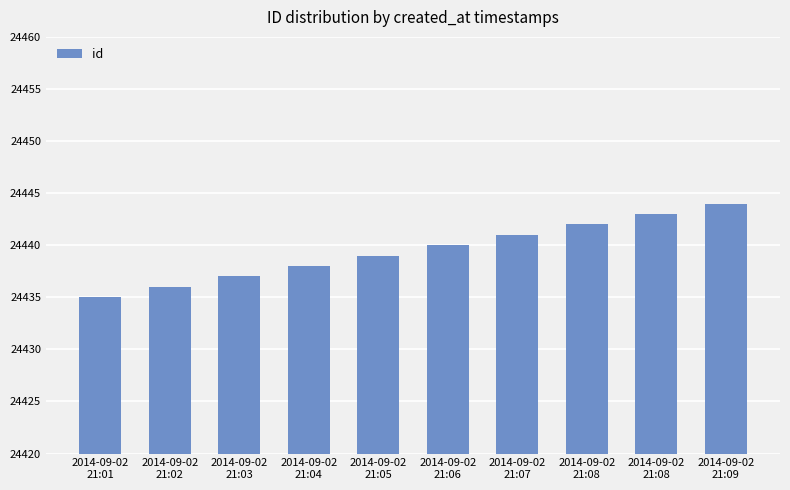

How many bars are there in total?

10